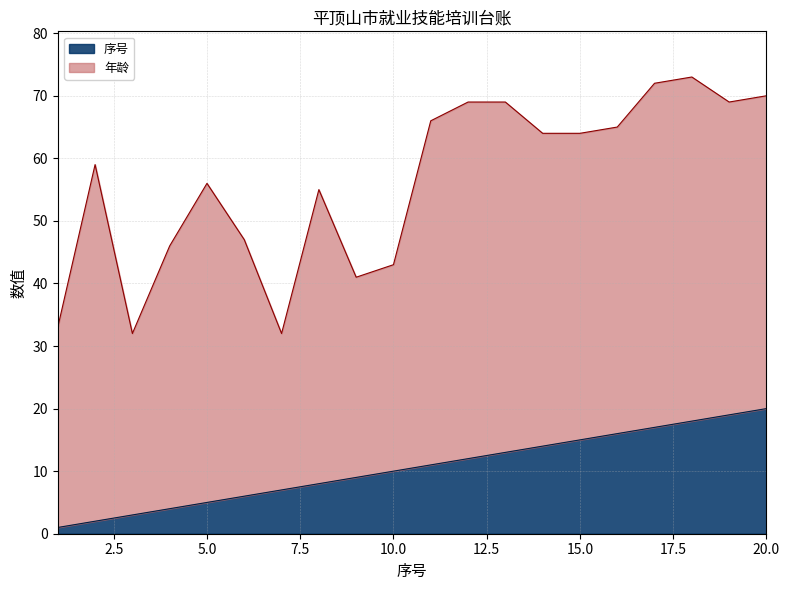

True or false: the data shows 15 at 15.

True